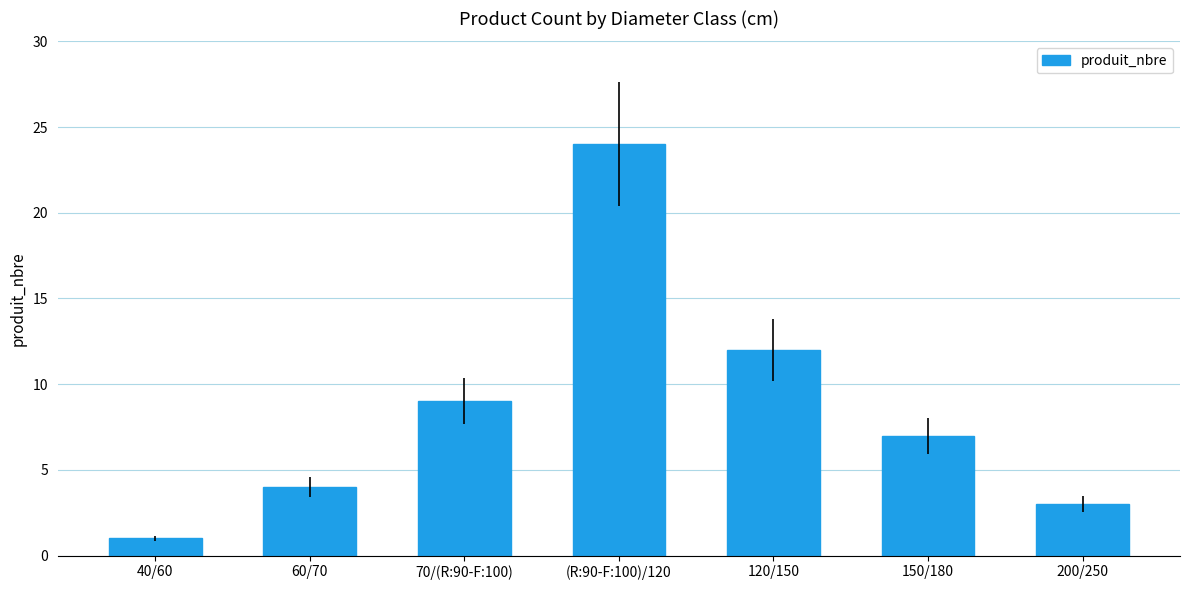

Which label corresponds to the smallest value in the chart?

40/60